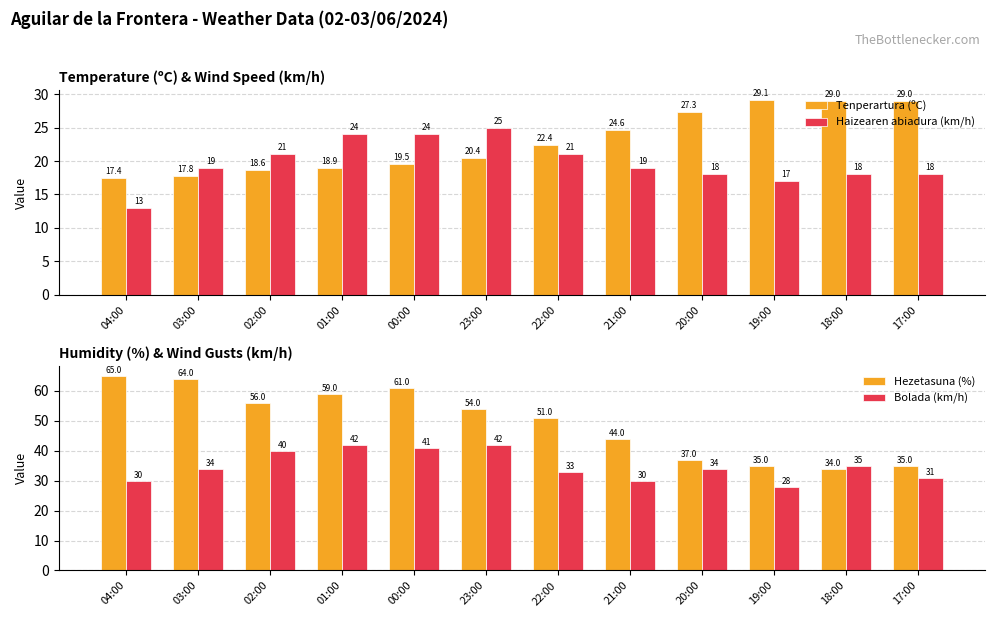

Which series changed the most between 20:00 and 17:00?

Bolada (km/h)